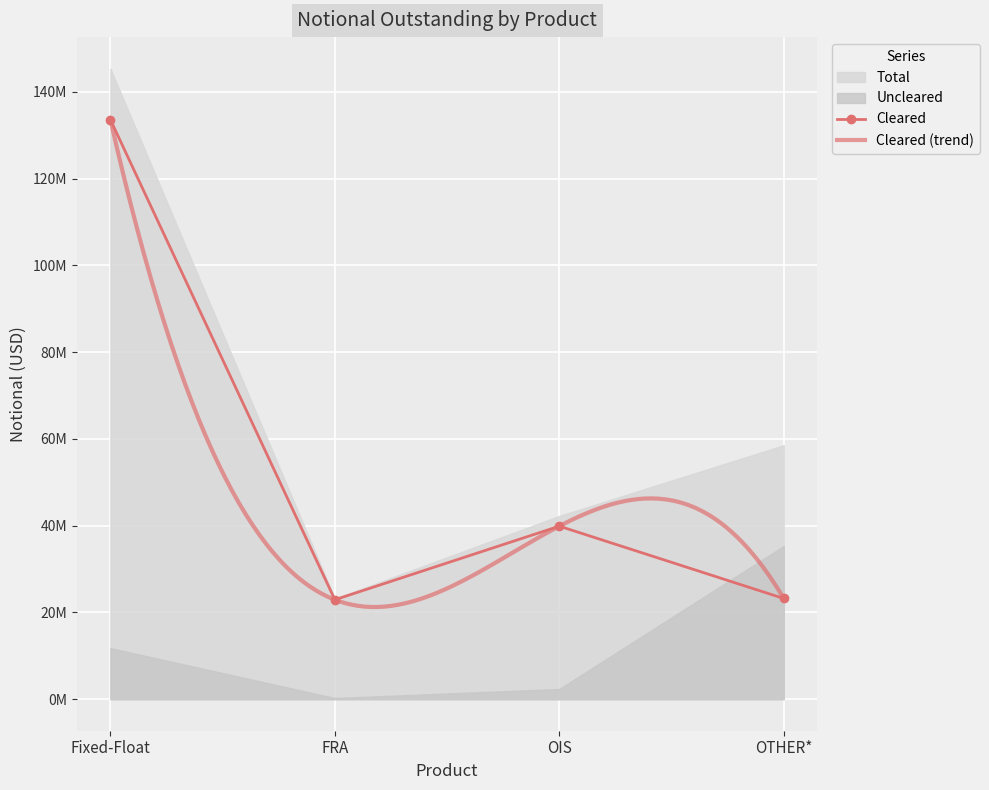

Which series has the largest range (max minus min)?

Total